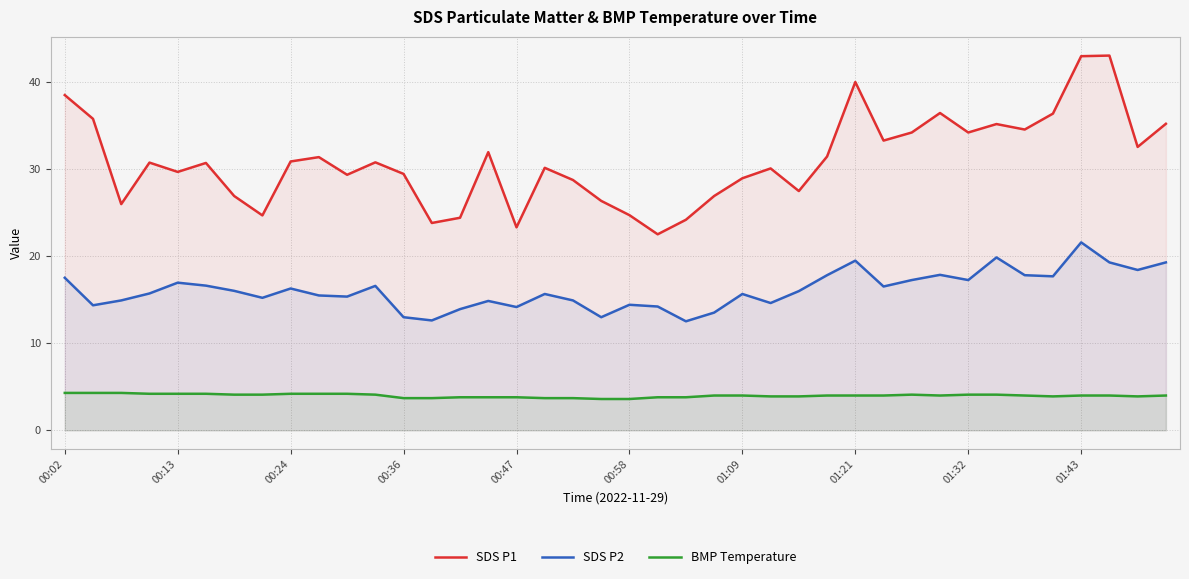

True or false: SDS P1 has a value of 26.4 at 19.

True